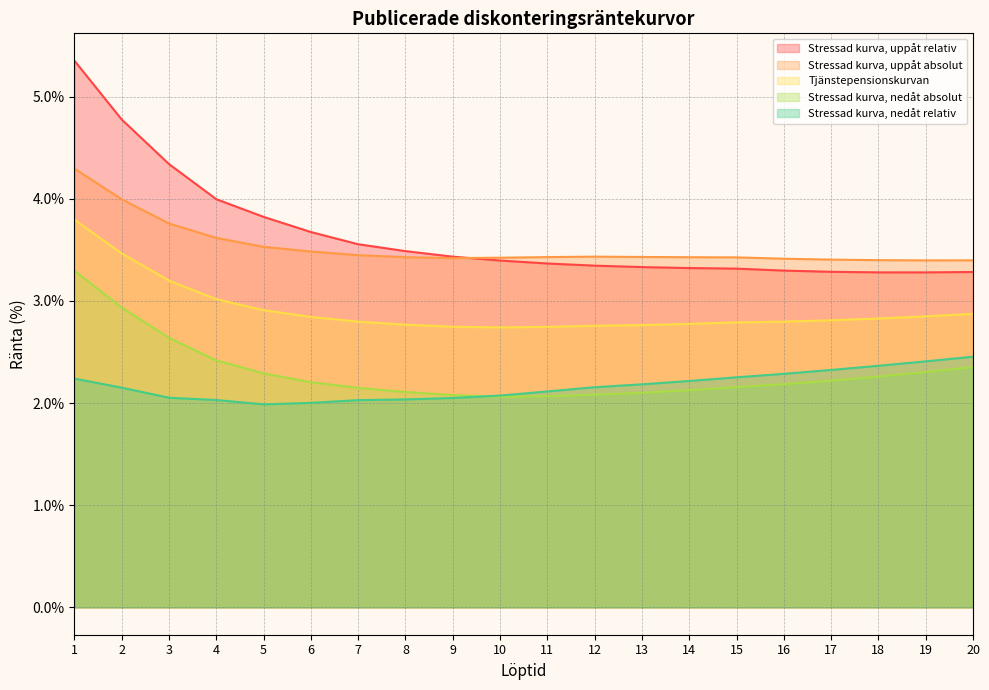

Which series changed the most between 15 and 19?

Stressad kurva, nedåt relativ